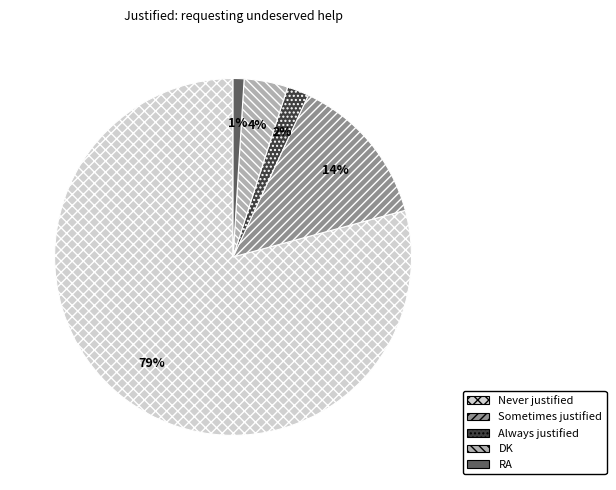

To the nearest percent, what is the difference between the largest and smallest slice percentages?

78%